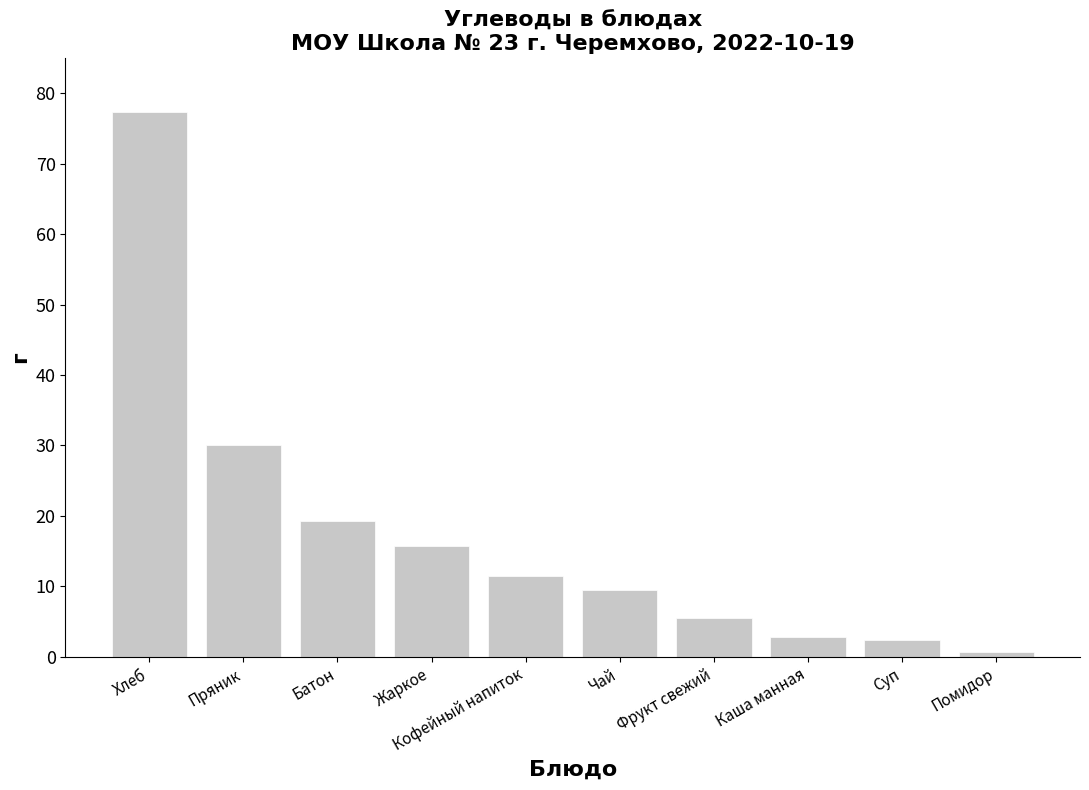

What is the label of the 1st bar from the left?

Хлеб